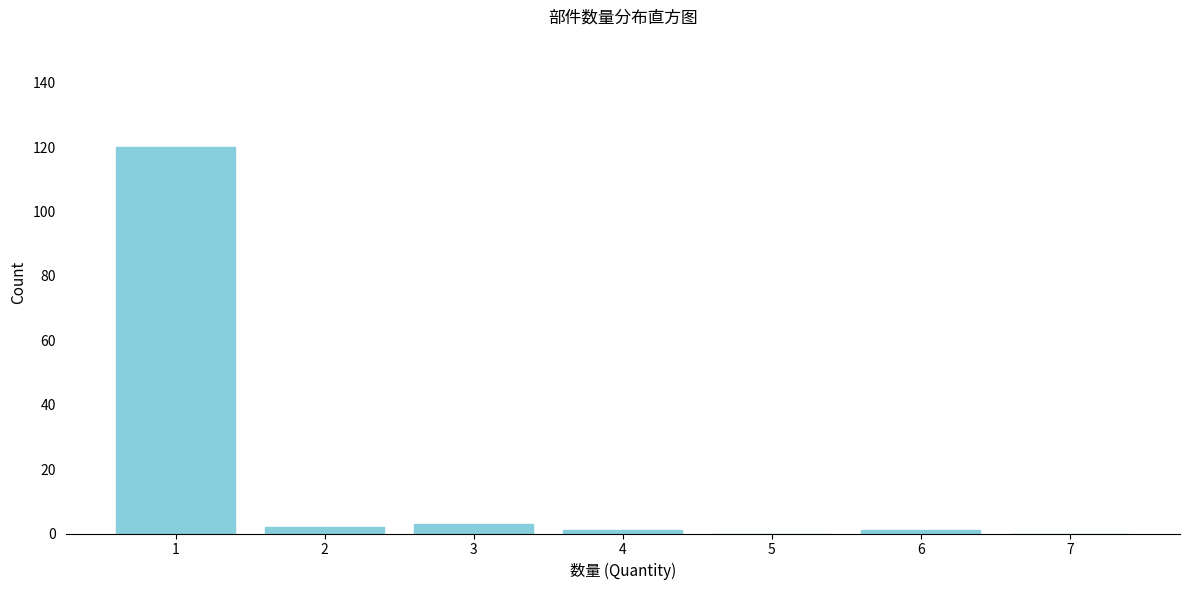

Reading left to right, extract all data points from this chart.

1=120	2=2	3=3	4=1	5=0	6=1	7=0